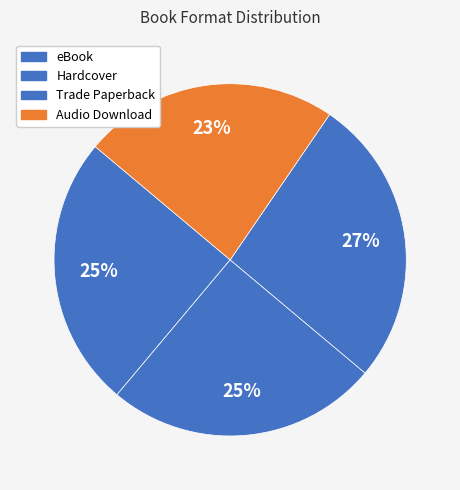

Which category has the biggest portion of the pie?

Trade Paperback